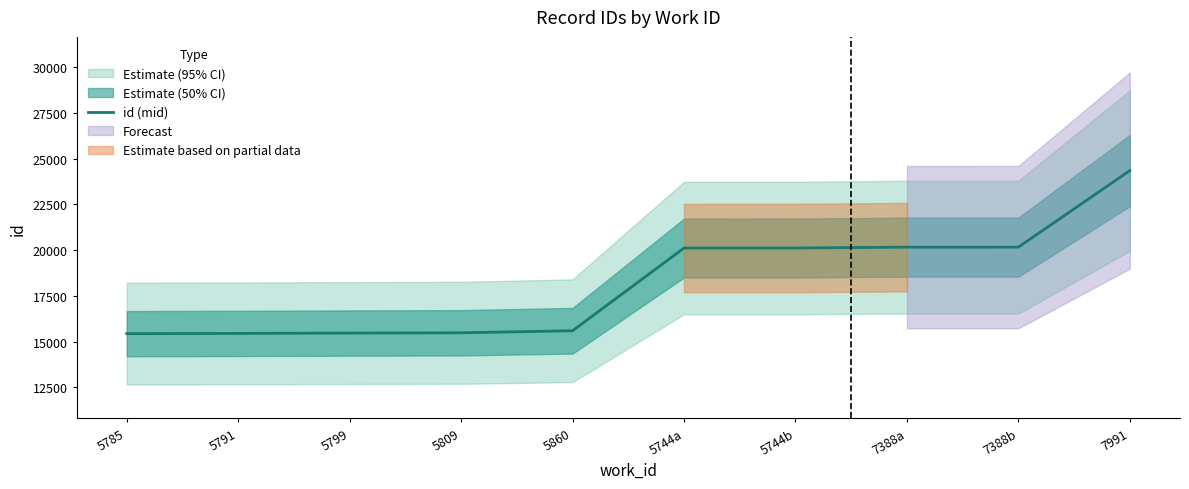

What position from the right is 7991?

1